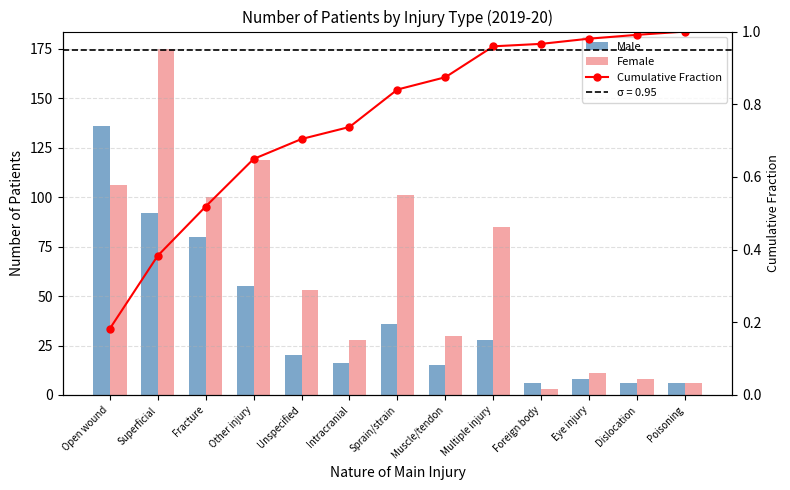

What is the maximum value for Female?

175.0